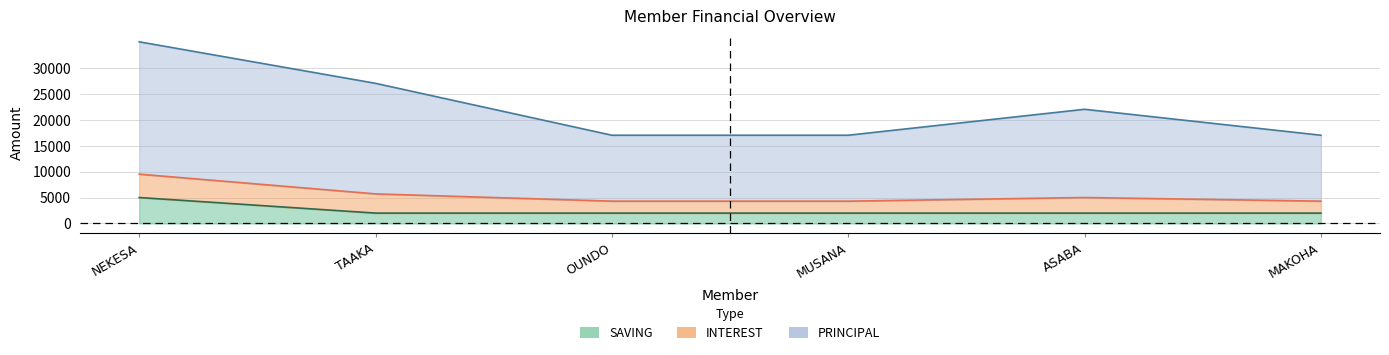

True or false: PRINCIPAL and SAVING intersect in this chart.

False